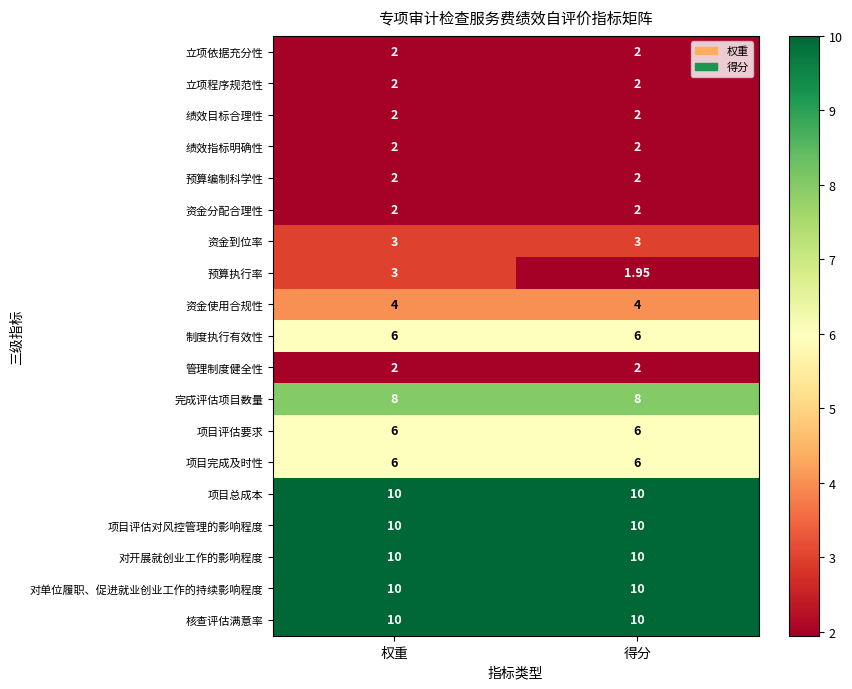

Between 权重 and 得分, which series saw the biggest shift?

预算执行率